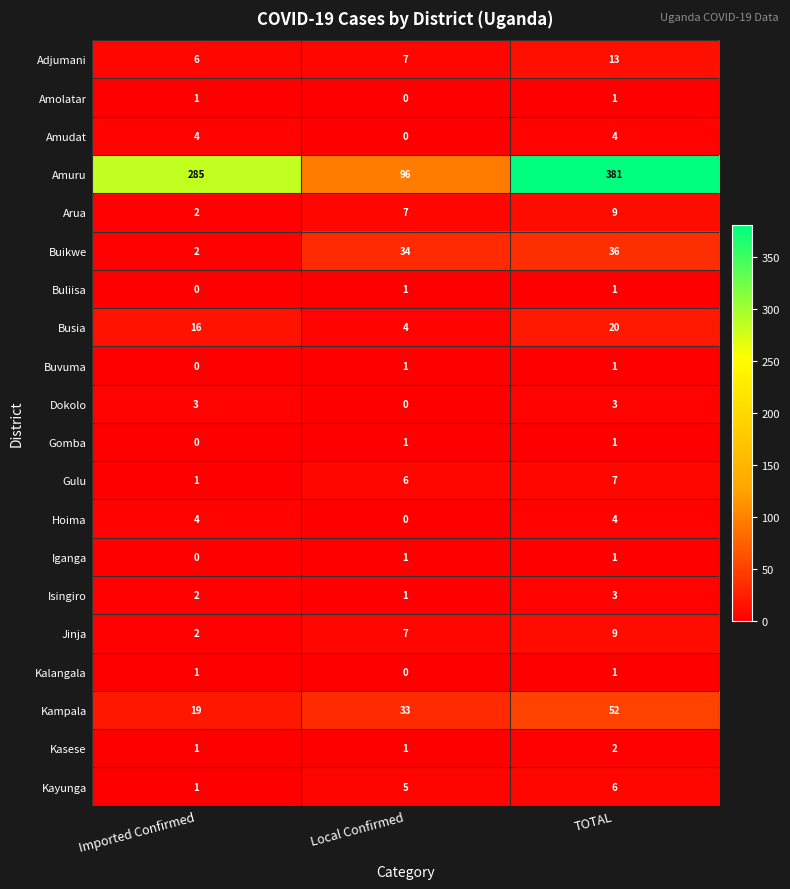

What is the difference between the second highest and minimum values in the Busia series?

12